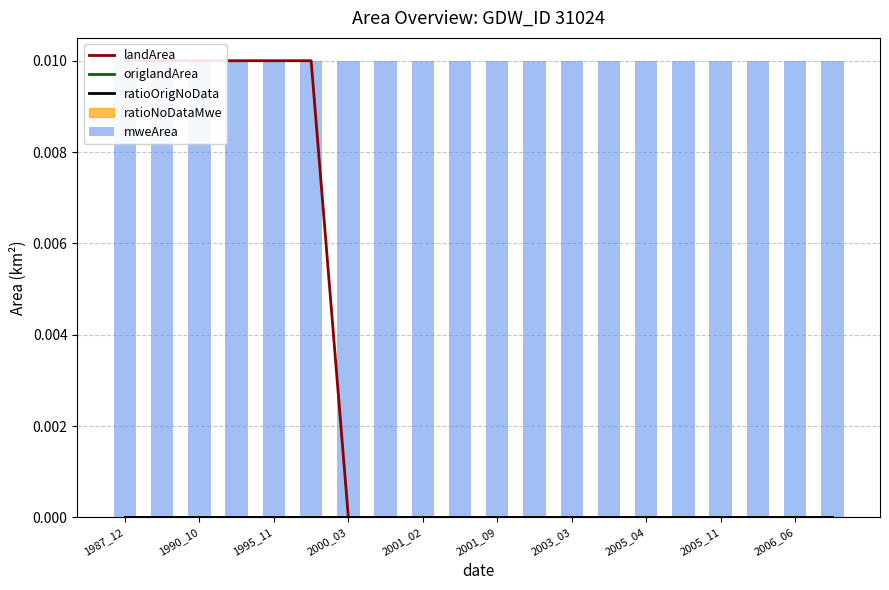

At which label is landArea closest to 0?

2000_03